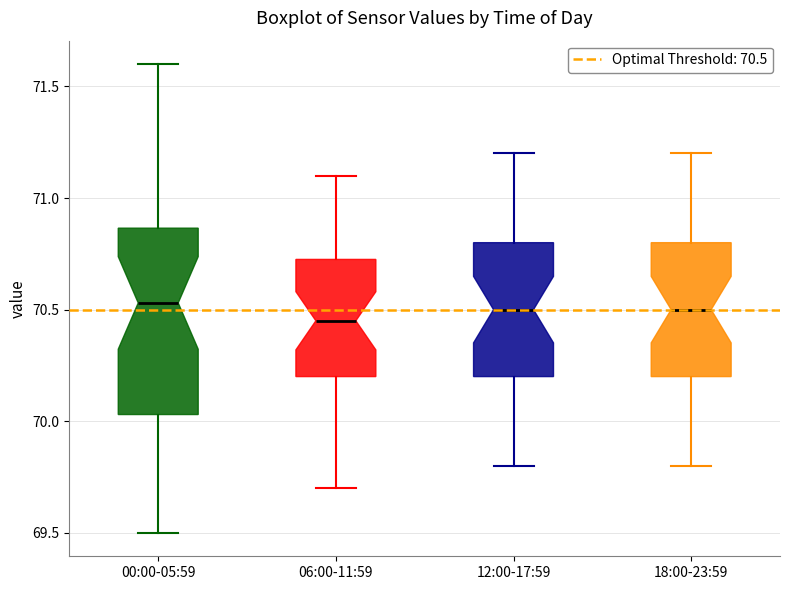

Reading left to right, read every box against the y-axis: the position of its median line, the range the box covers, and the ends of its whiskers. The values are not printed on the chart, so give them approximately, as read against the axis.

00:00-05:59: median 70.55, box 70.05 to 70.85, whiskers 69.50 to 71.60
06:00-11:59: median 70.45, box 70.20 to 70.75, whiskers 69.70 to 71.10
12:00-17:59: median 70.50, box 70.20 to 70.80, whiskers 69.80 to 71.20
18:00-23:59: median 70.50, box 70.20 to 70.80, whiskers 69.80 to 71.20